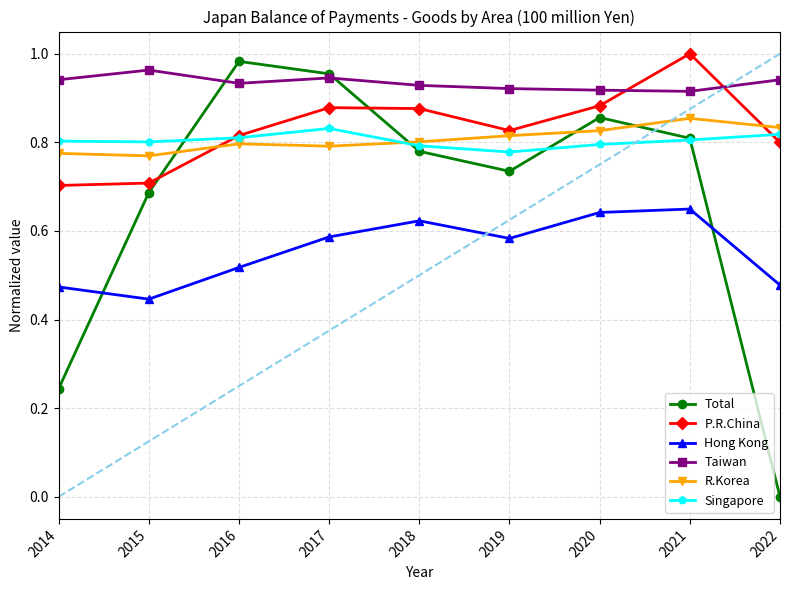

At which label does Total reach its peak?

2016